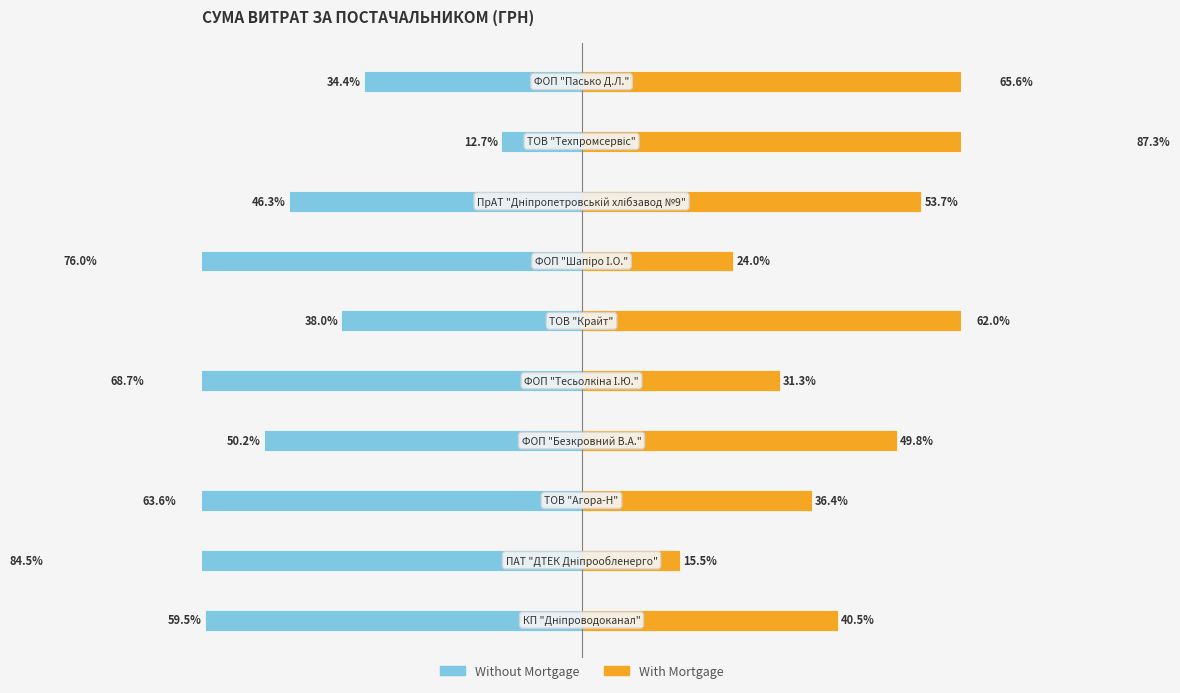

What is the greatest value displayed?

87.3